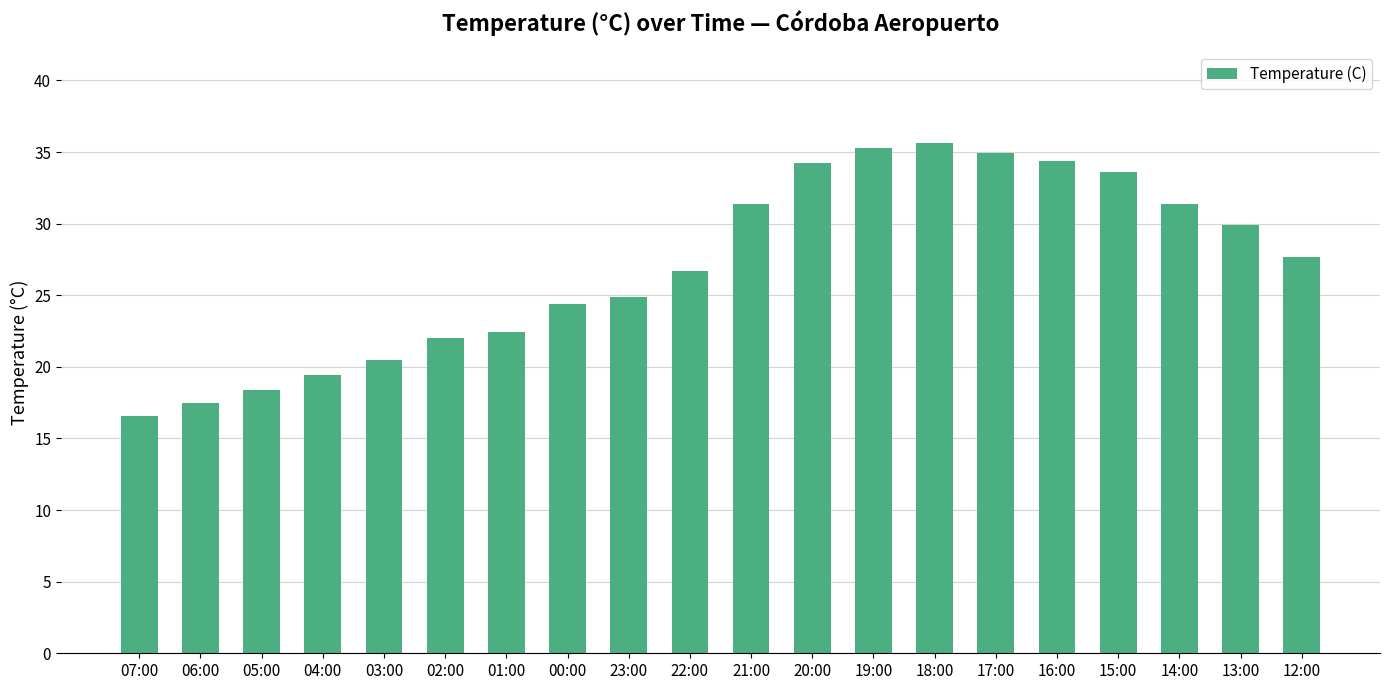

Reading left to right, list all the values displayed in this chart.

16.6	17.5	18.4	19.4	20.5	22.0	22.4	24.4	24.9	26.7	31.4	34.2	35.3	35.6	34.9	34.4	33.6	31.4	29.9	27.7